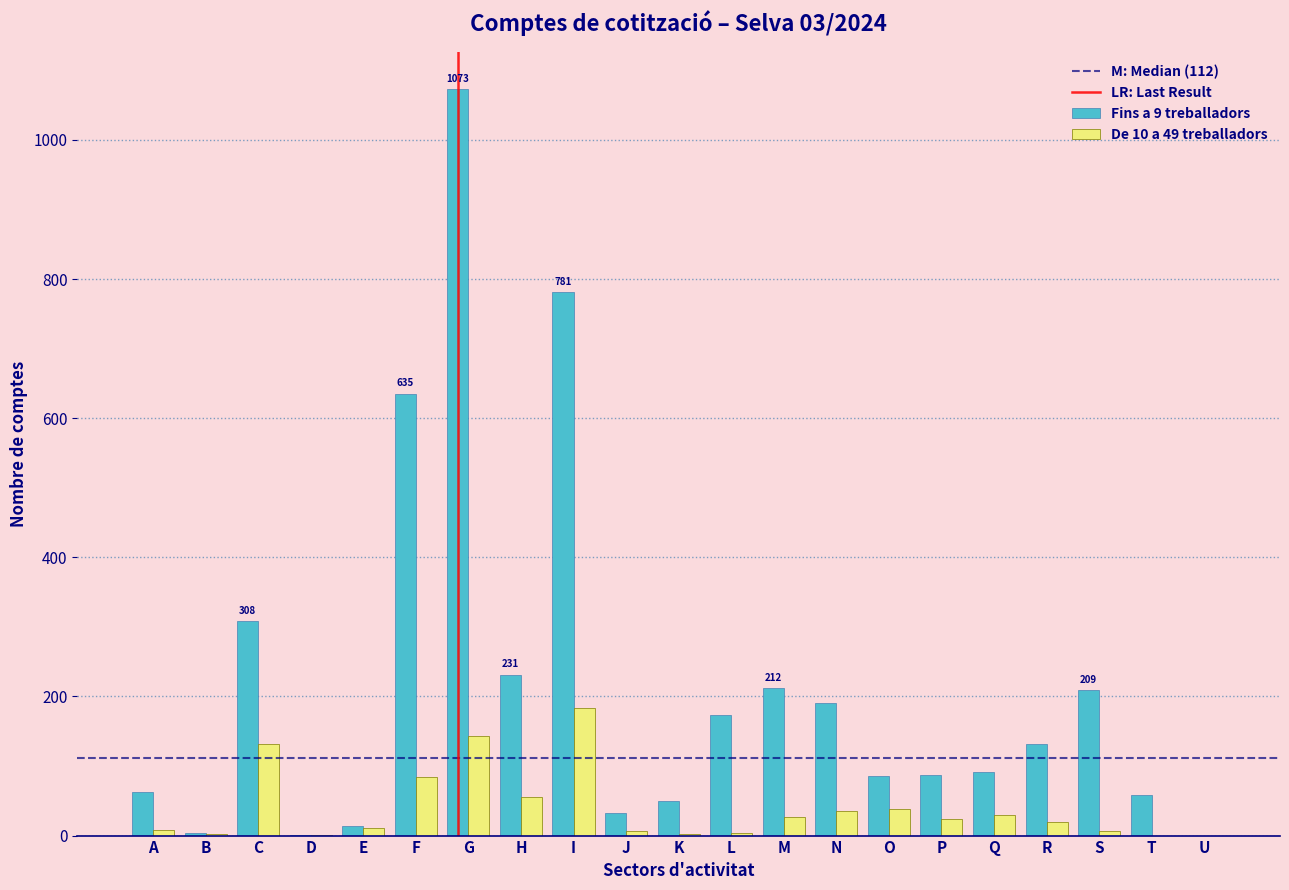

Which category has the highest value across all series?

G